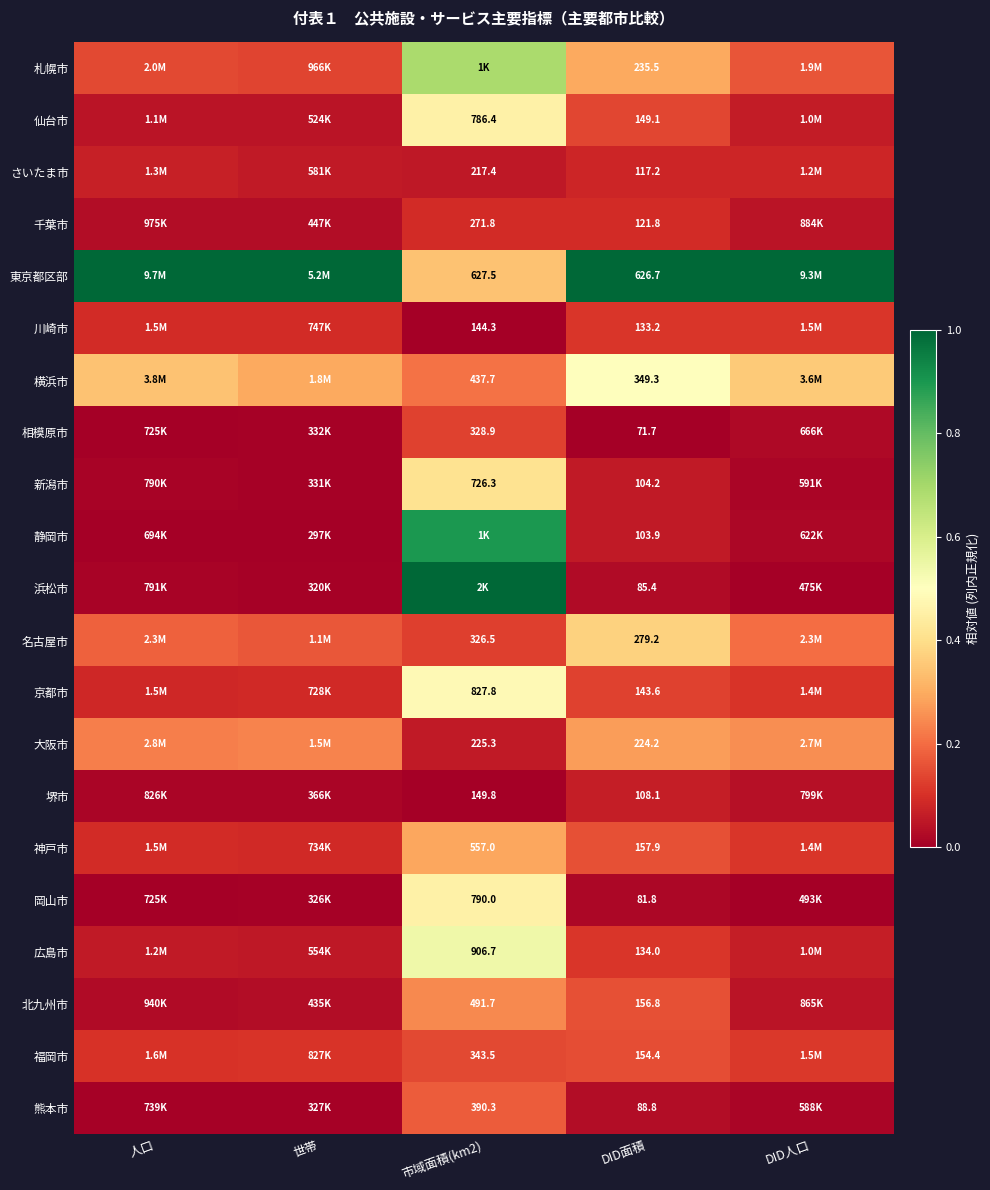

How many 川崎市 values are between 0 and 1?

5